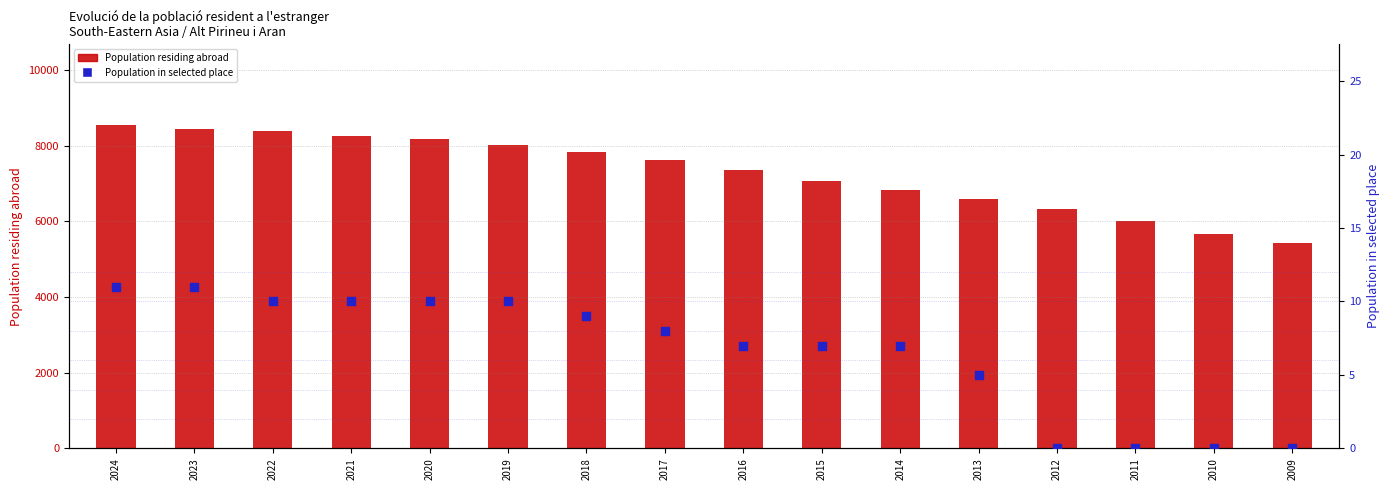

At how many categories does at least one series exceed 4300?

16